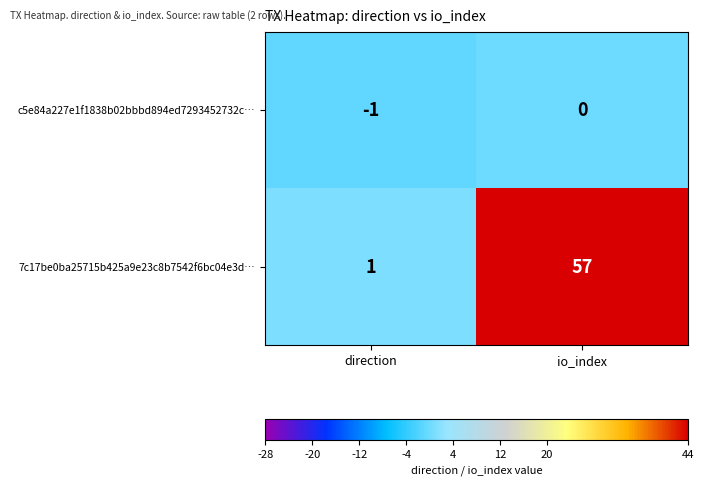

What is the greatest value displayed?

57